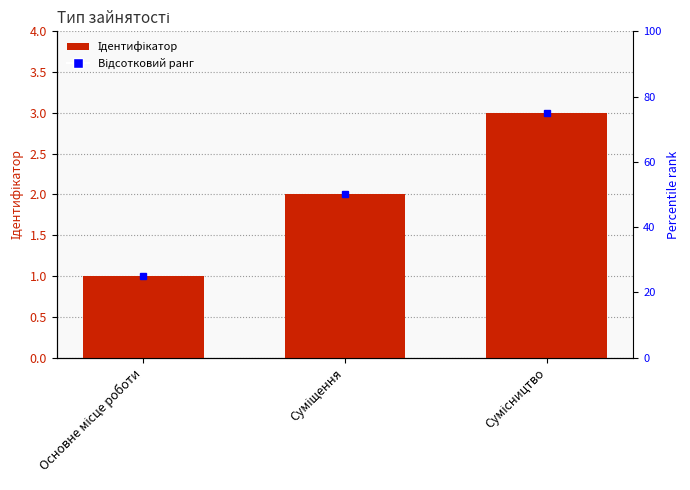

Which label corresponds to the smallest value in the chart?

Основне місце роботи